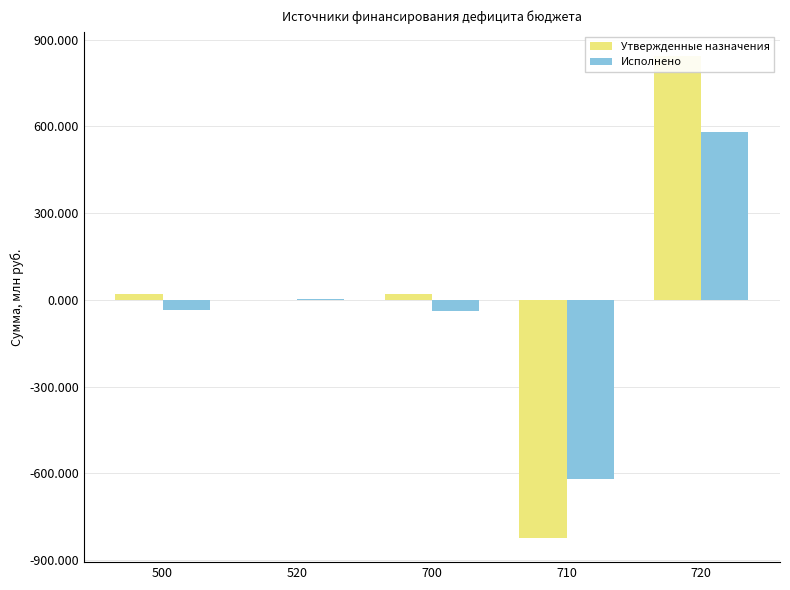

What are all the series names shown in the legend?

Утвержденные назначения, Исполнено